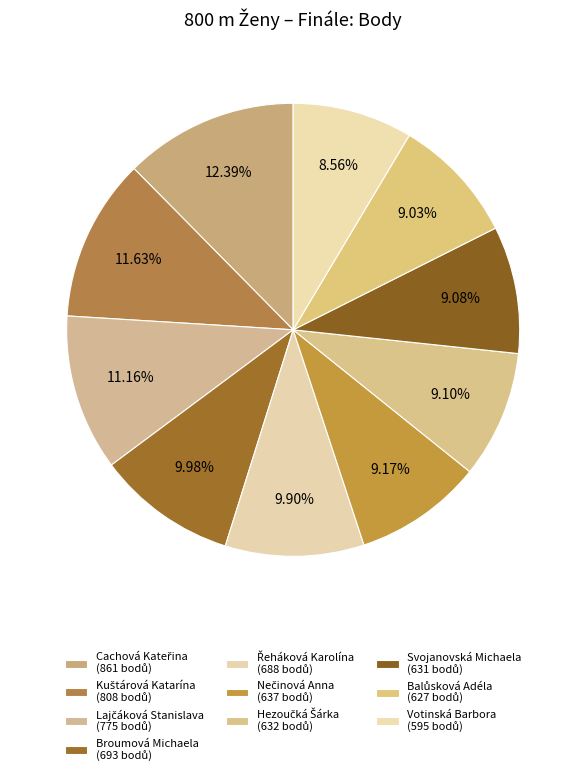

True or false: Nečinová Anna accounts for 9% of the total.

True